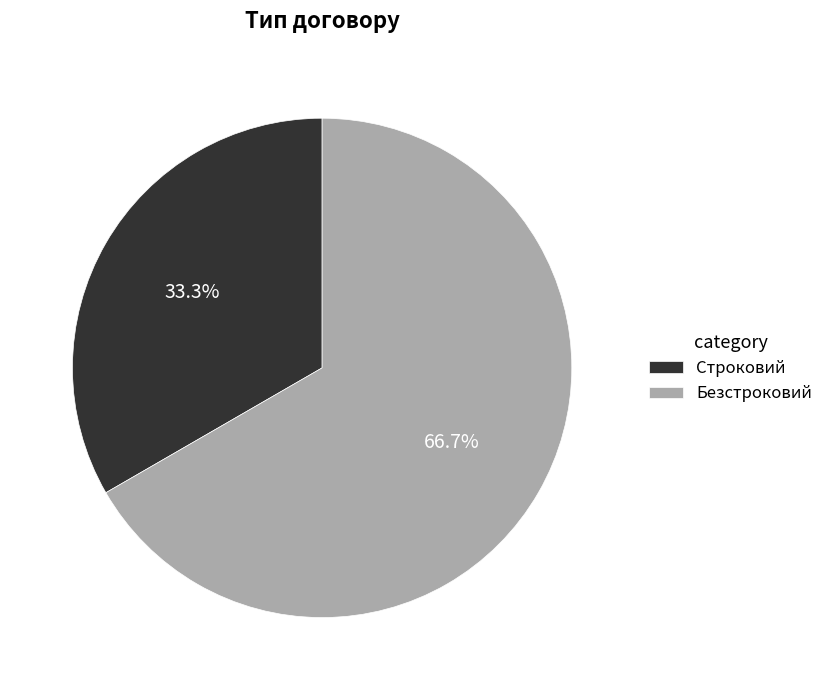

Does Строковий represent more than half of the total?

No